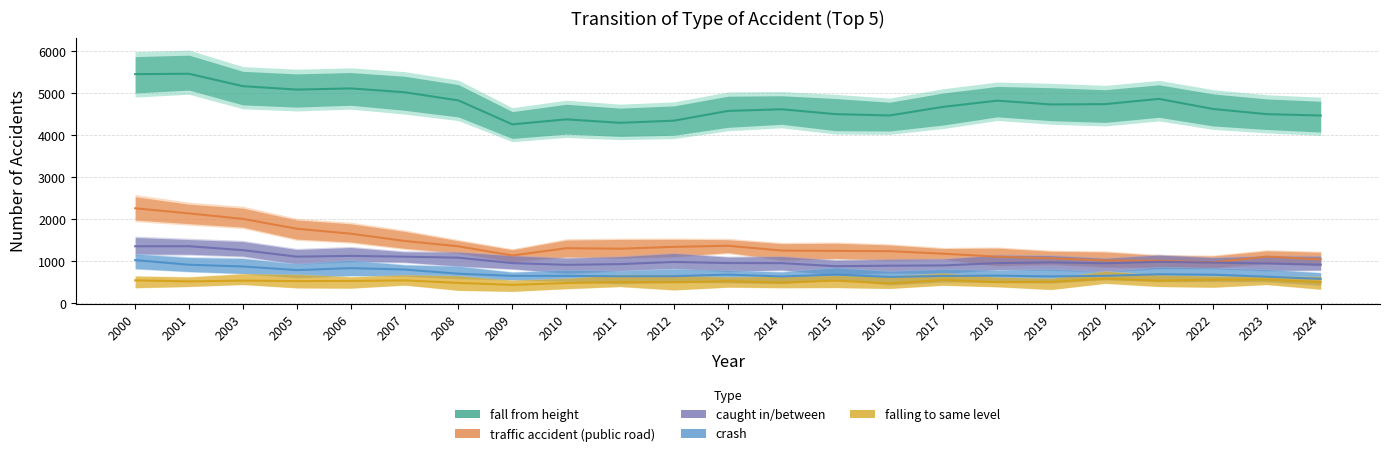

What is the difference between the second highest and minimum values in the traffic accident (public road) series?

1169